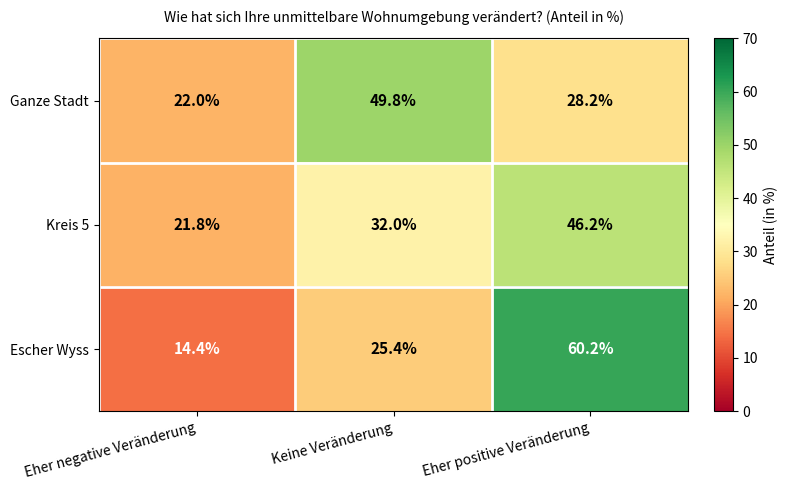

The Kreis 5 series shows 32.0 at Keine Veränderung. True or false?

True